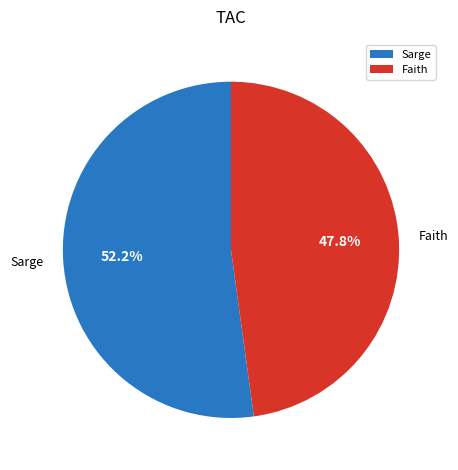

Which slice represents more than half of the pie?

Sarge